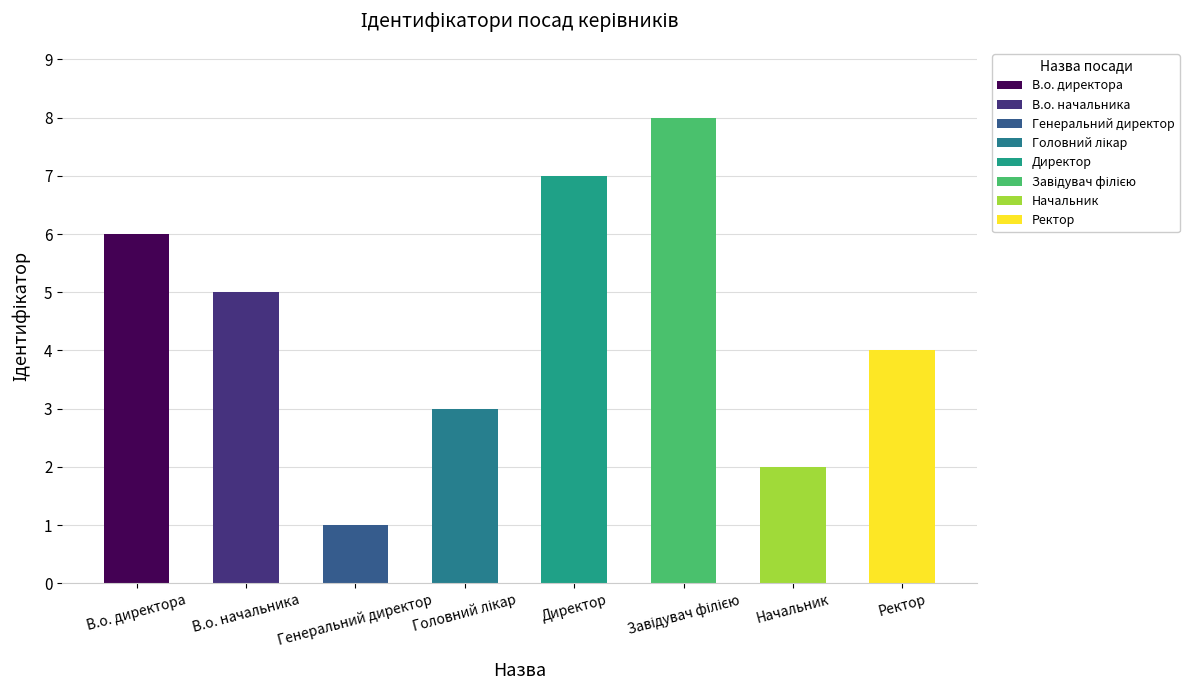

Approximately how many times larger is the value at Начальник compared to В.о. начальника?

0.4